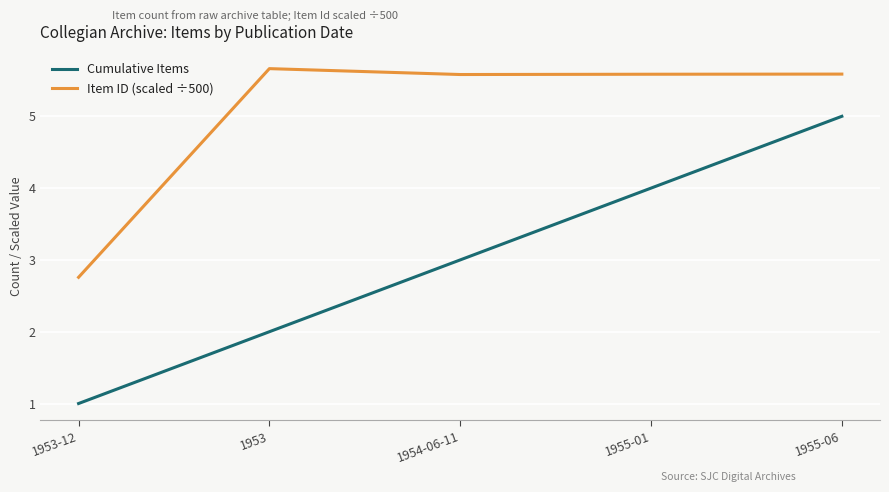

What is the minimum value for Item ID (scaled ÷500)?

2.8